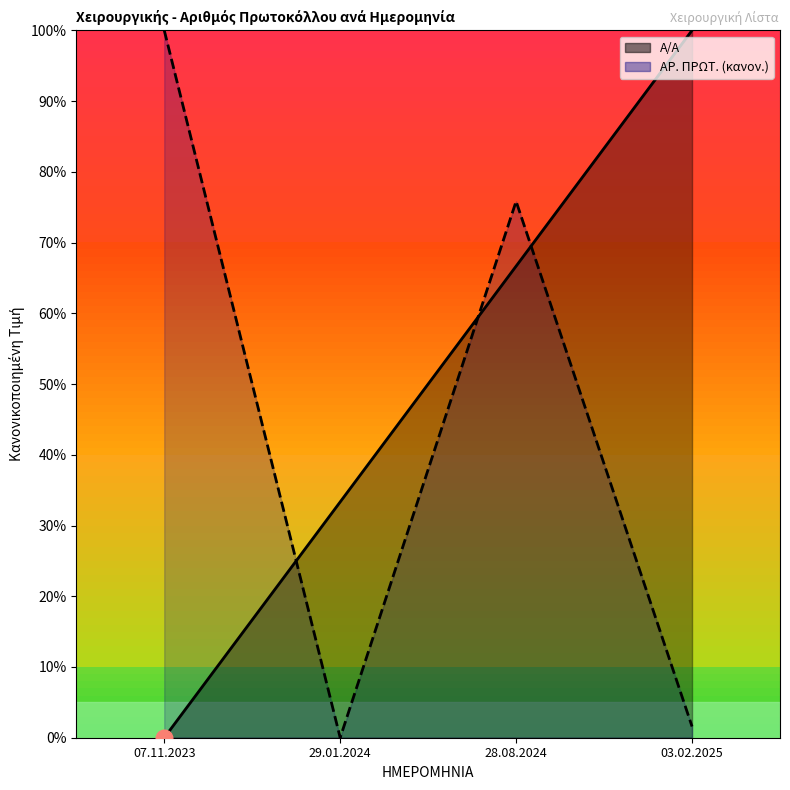

How many values in the Α/Α series exceed 0?

3